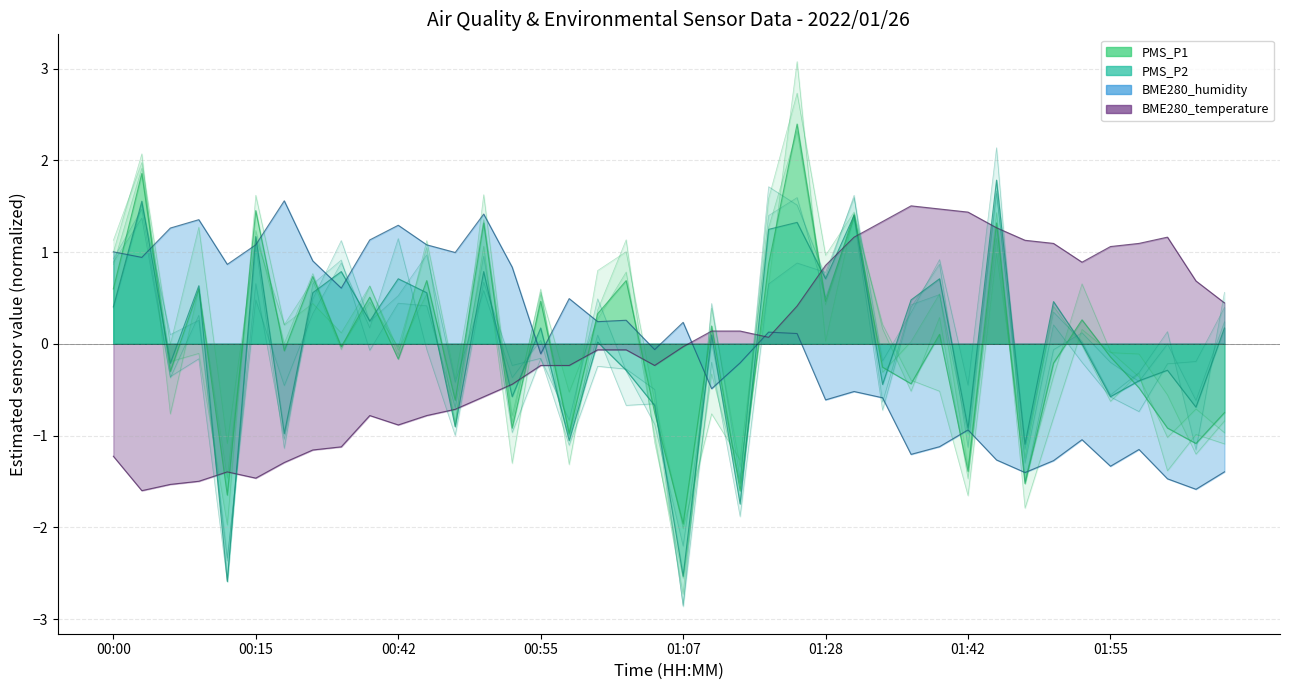

What is the minimum value for BME280_humidity?

-1.6